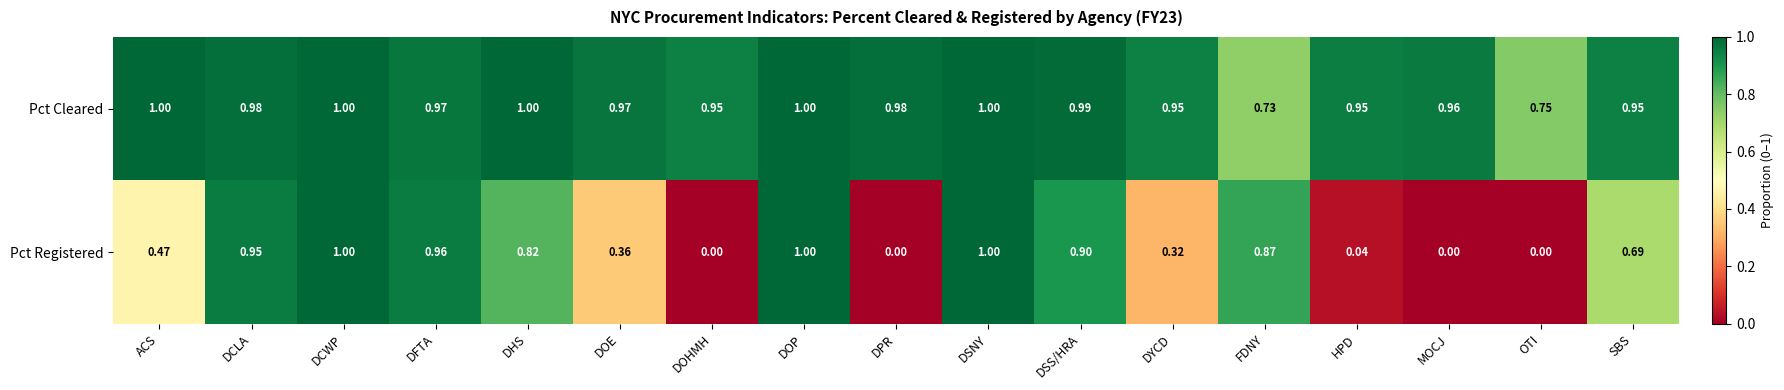

What is the total value across all series at MOCJ?

1.0